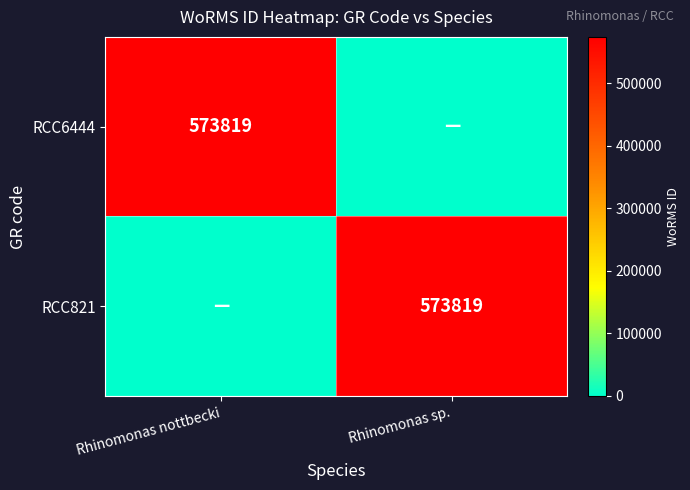

At which category is the sum across all series the highest?

Rhinomonas nottbecki